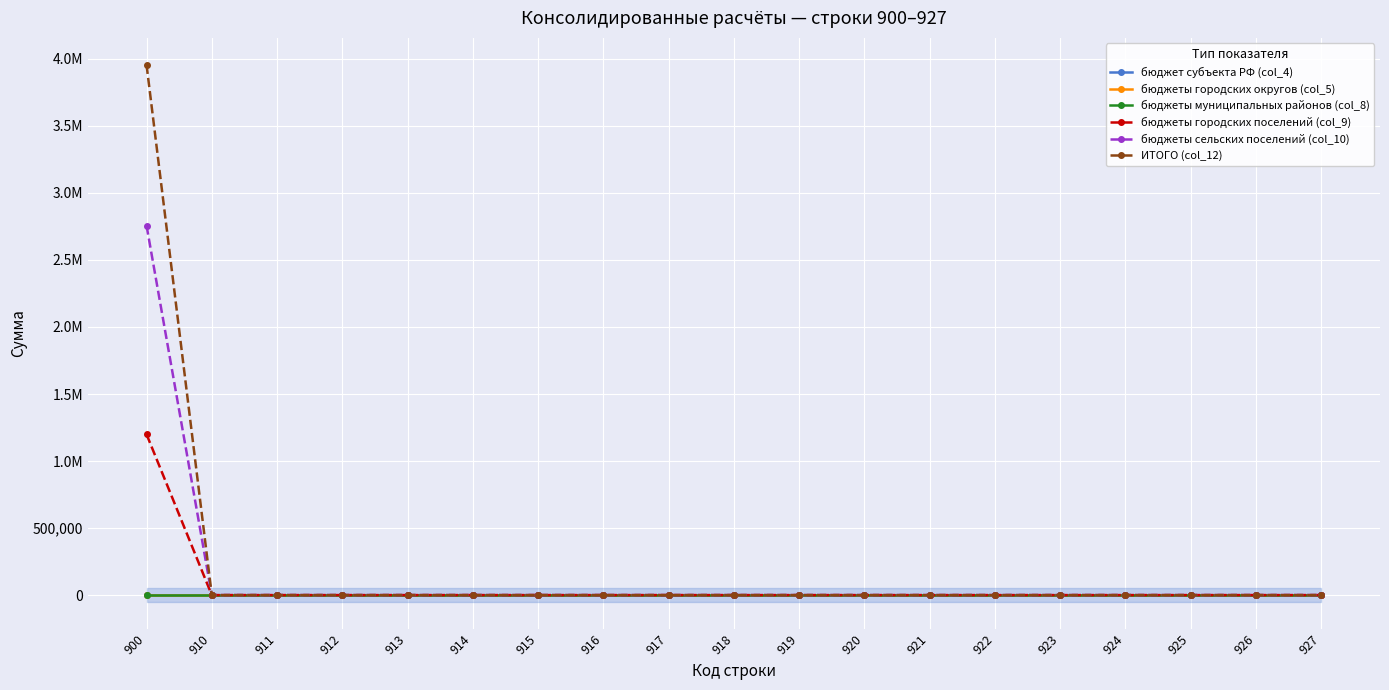

True or false: бюджеты городских поселений (col_9) has a value of 0 at 914.

True